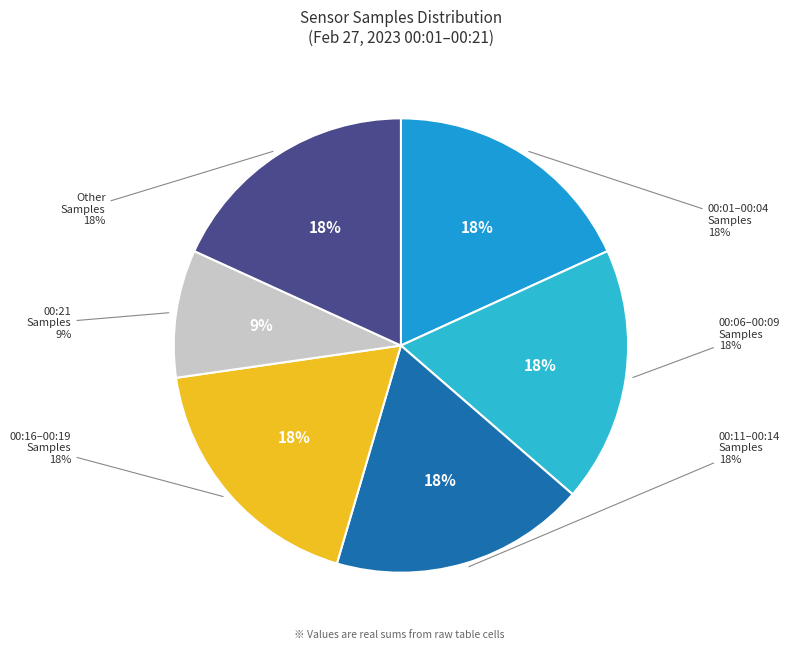

Is there any slice that represents more than half of the pie?

No